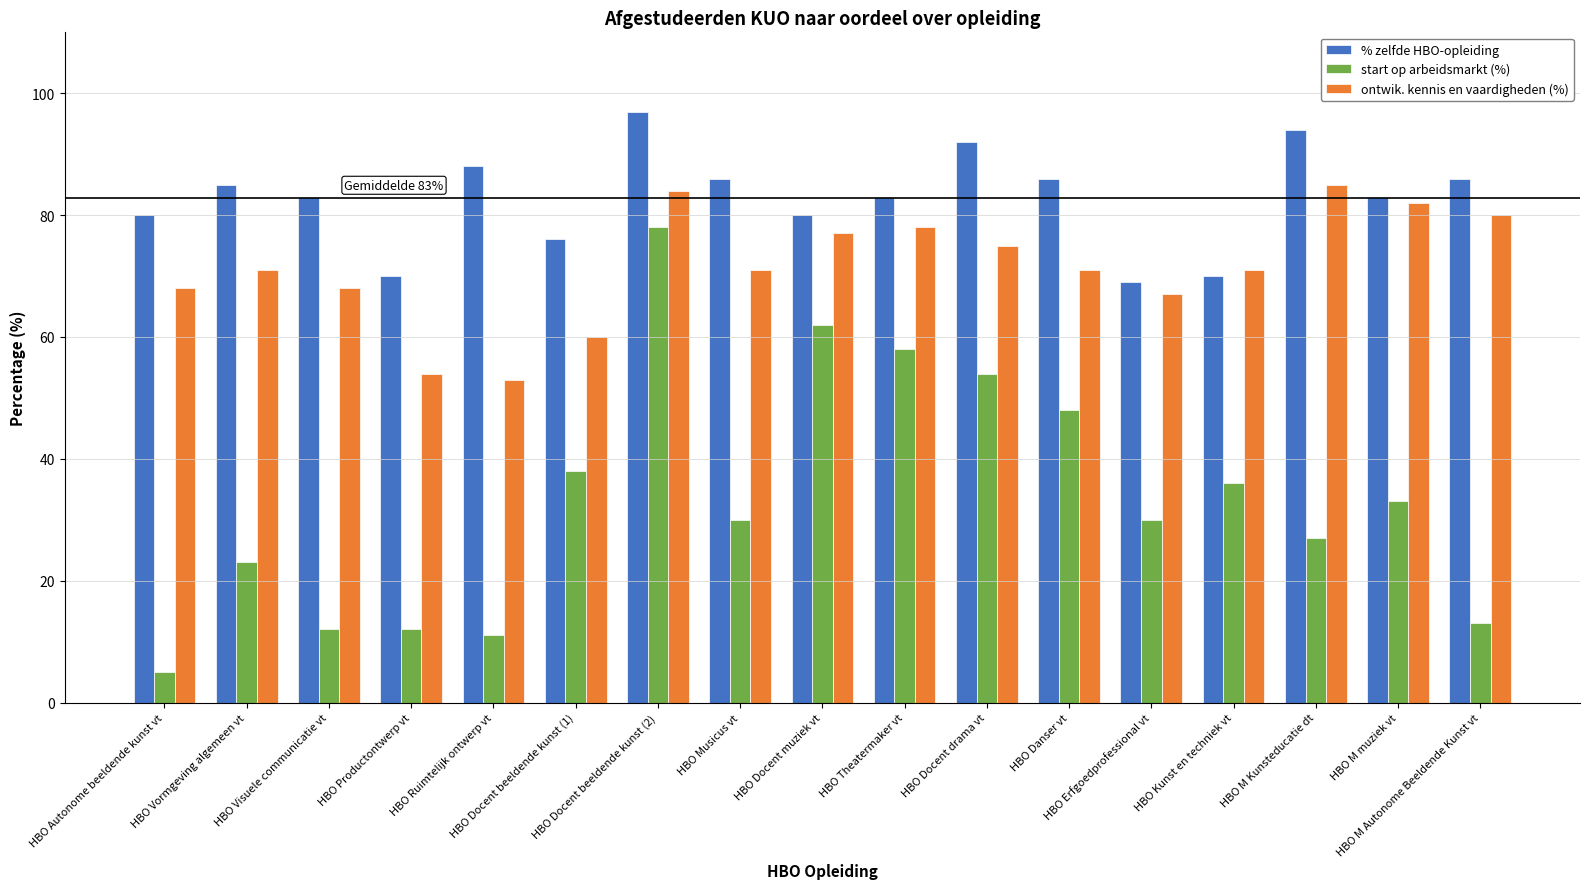

Is the value of start op arbeidsmarkt (%) at HBO M Autonome Beeldende Kunst vt greater than the value of ontwik. kennis en vaardigheden (%) at HBO Autonome beeldende kunst vt?

No